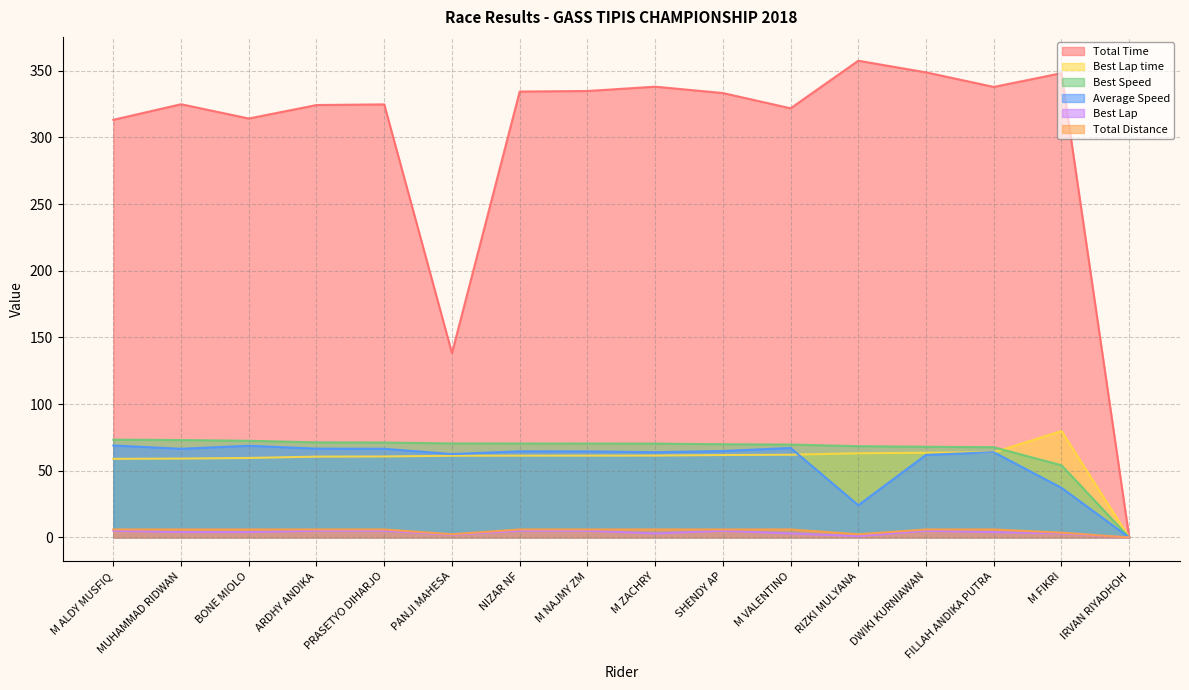

At which label is Best Speed closest to 36?

M FIKRI